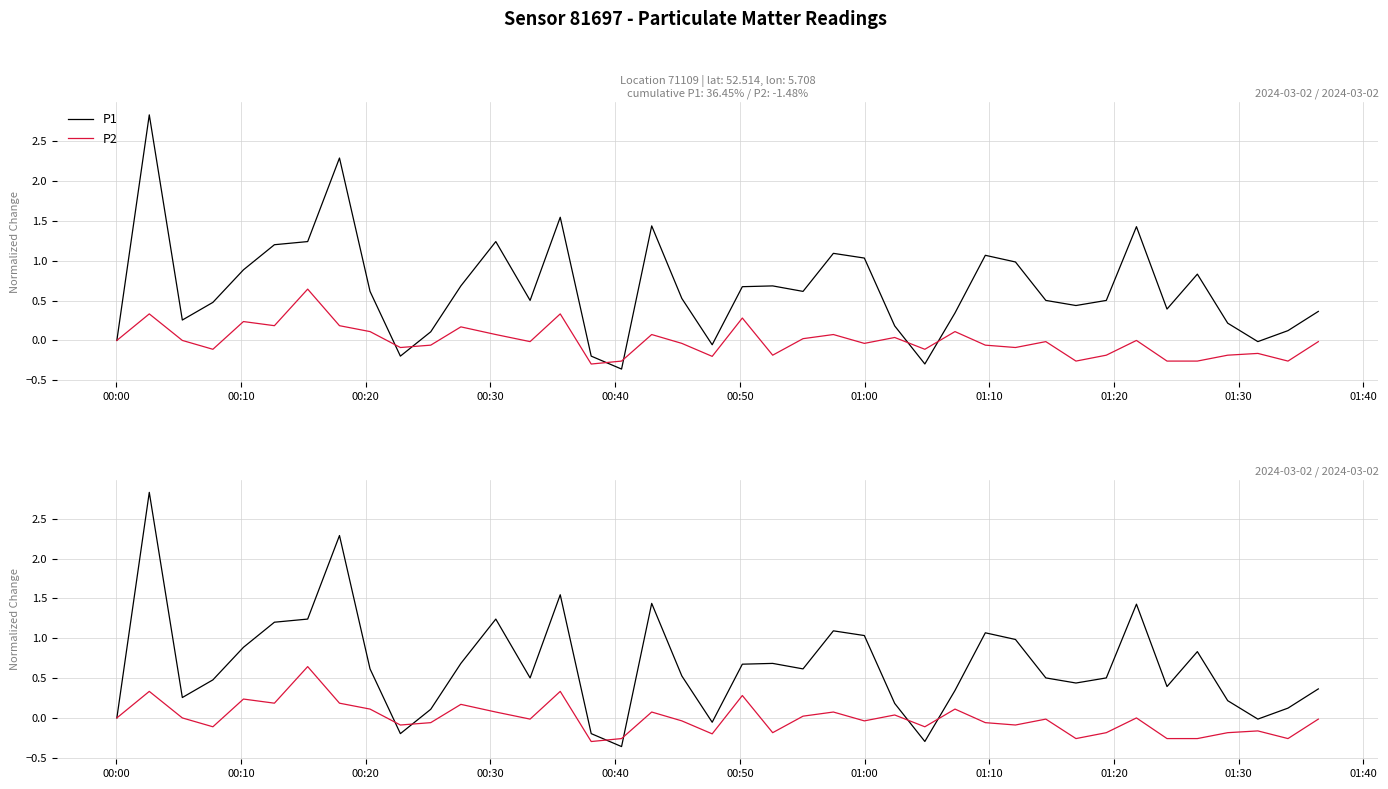

Which series ends up on top after the final intersection of P1 and P2?

P1